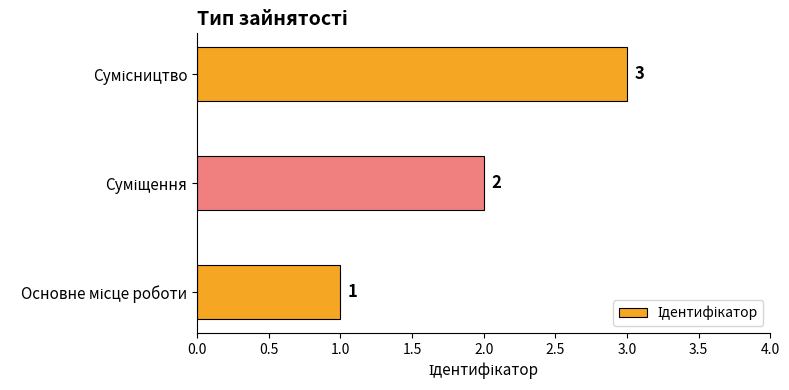

How many values are between 1 and 3?

3